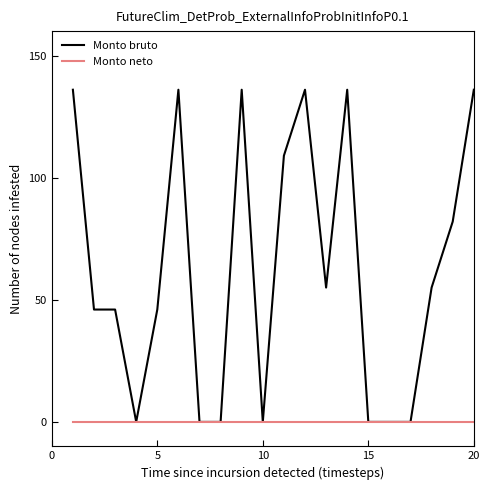

Which series has the widest spread of values?

Monto bruto